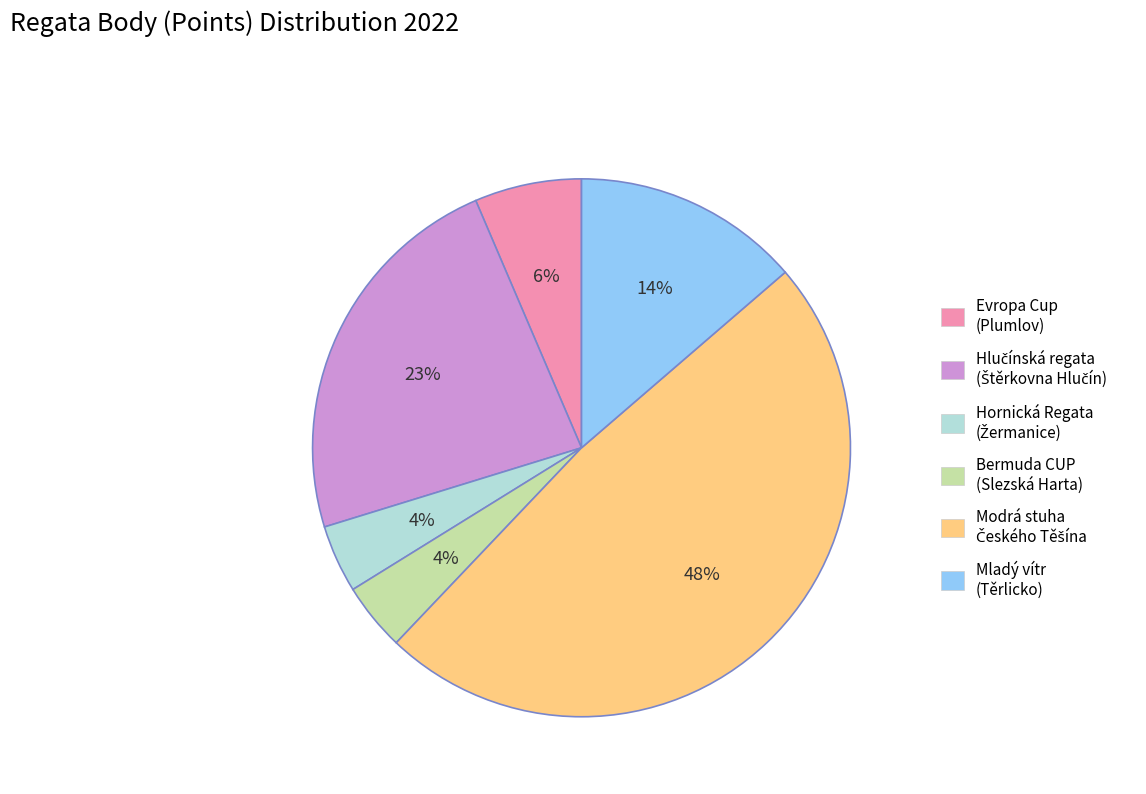

True or false: Evropa Cup (Plumlov) accounts for 6% of the total.

True